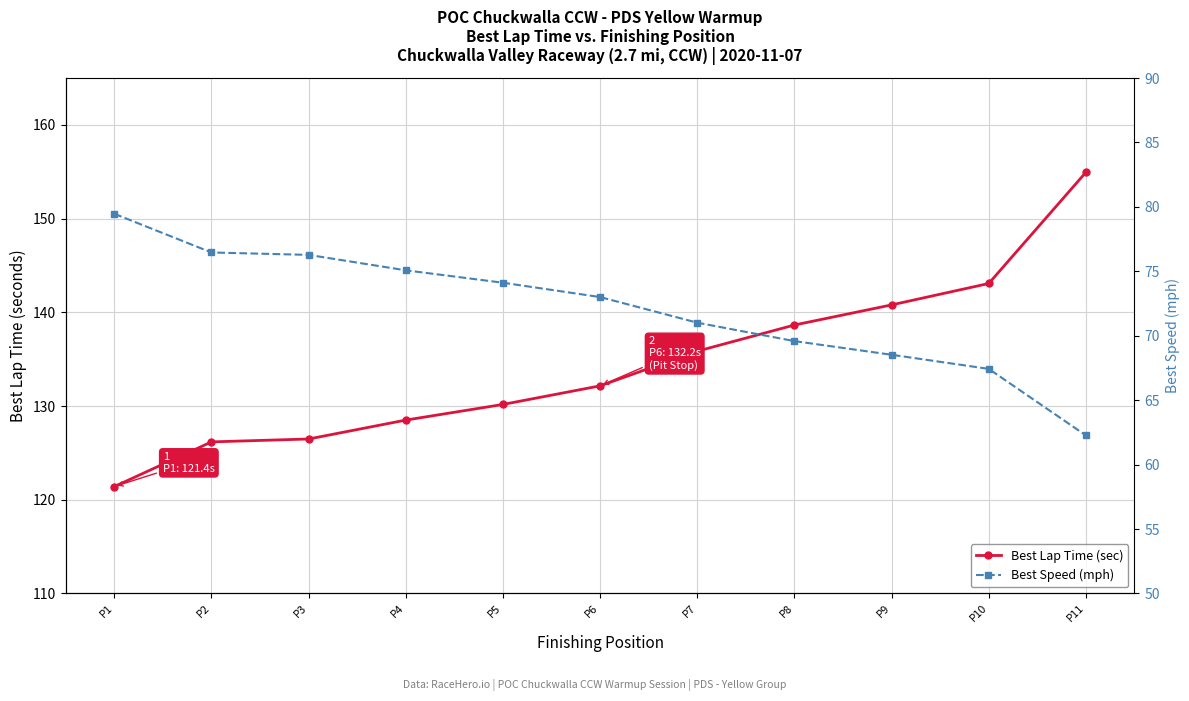

Which has a higher value, P4 or P11?

P11